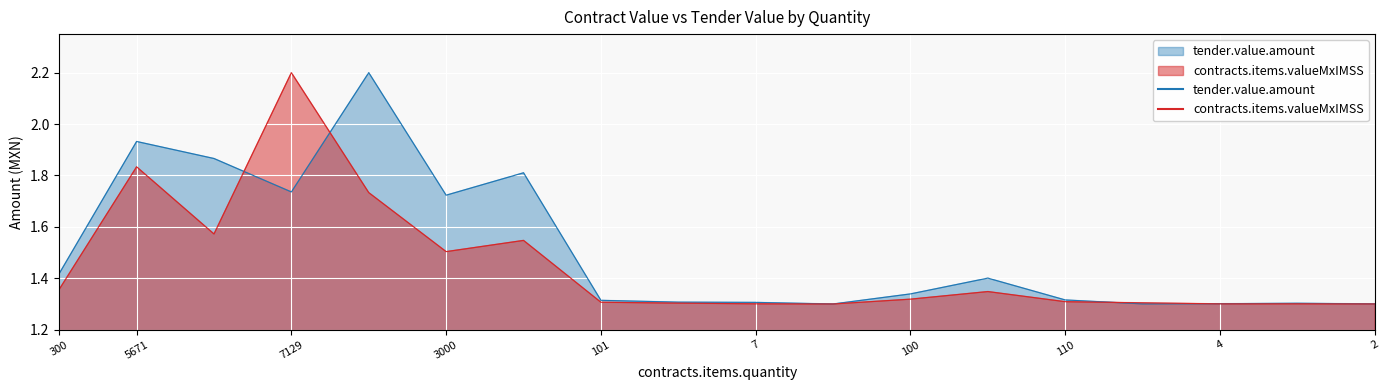

List the series in order of their overall mean, highest first.

tender.value.amount, contracts.items.valueMxIMSS